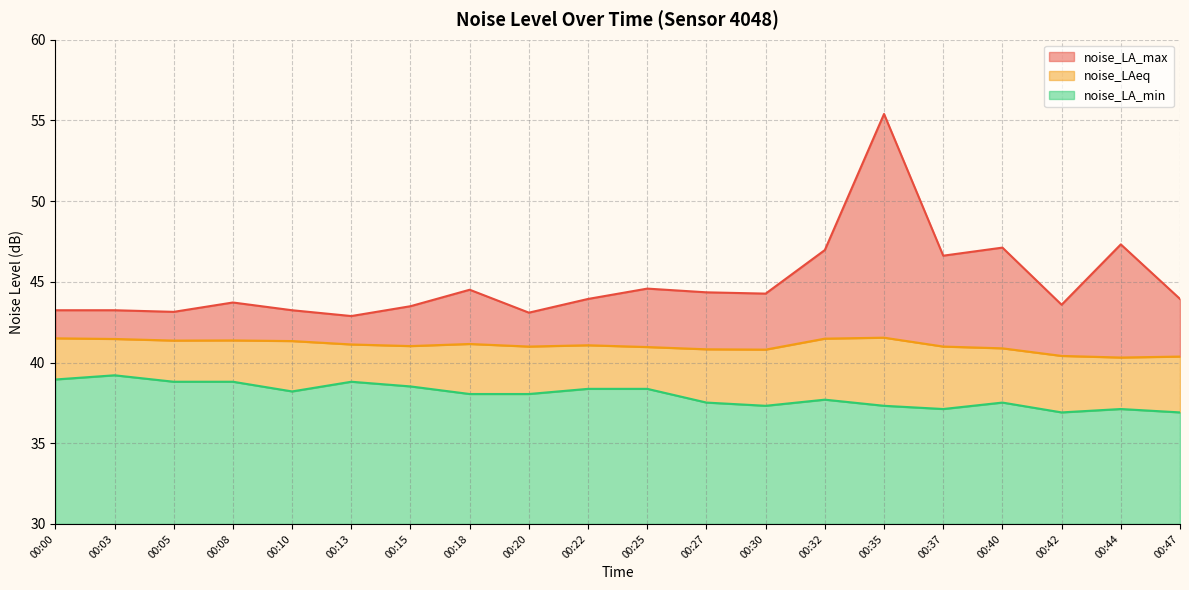

Is it true that noise_LA_min equals 37.3 at 00:35?

True